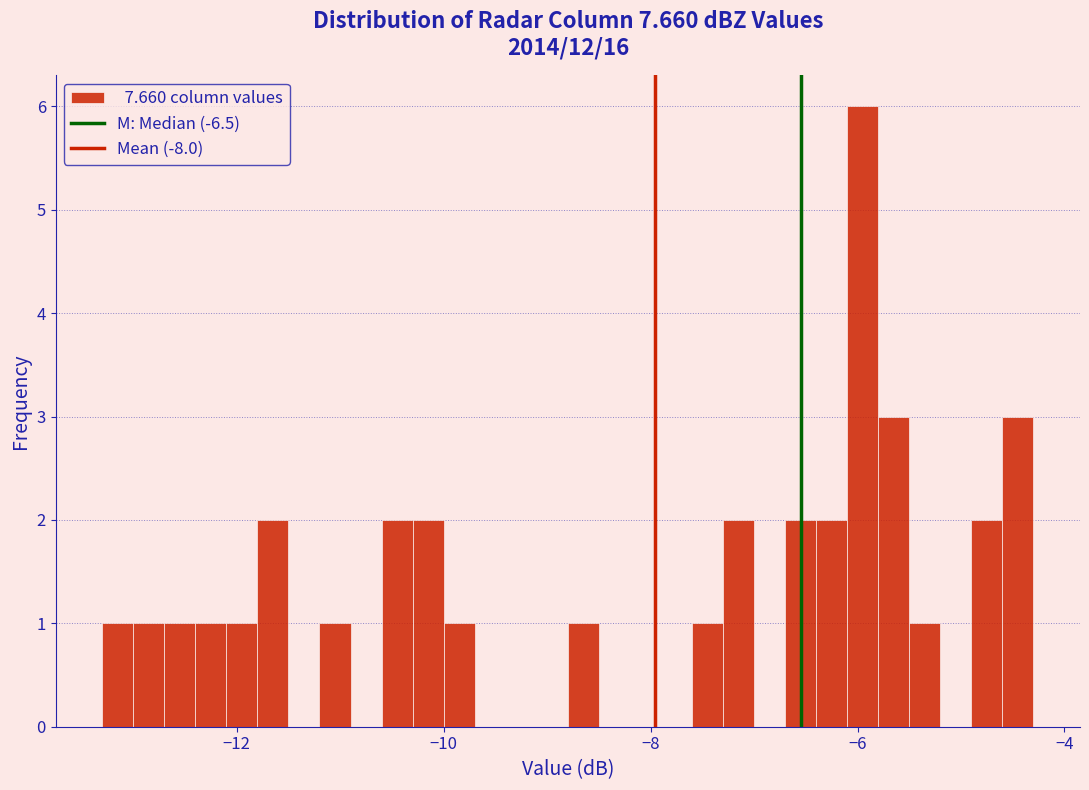

Read against the x-axis, roughly where is the centre of the tallest bar?

-6.0